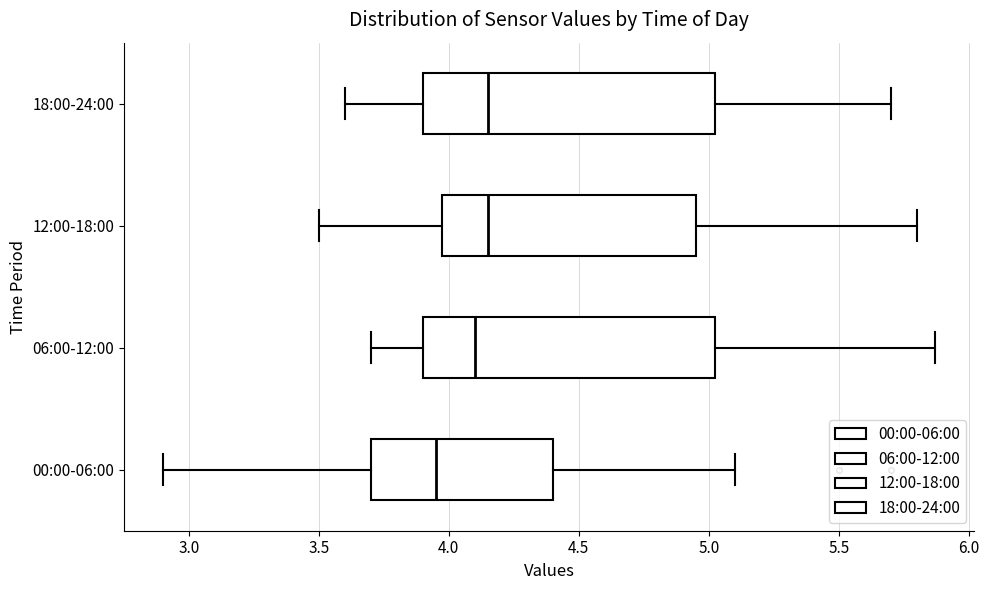

Reading bottom to top, read every box against the x-axis: the position of its median line, the range the box covers, and the ends of its whiskers. The values are not printed on the chart, so give them approximately, as read against the axis.

00:00-06:00: median 3.95, box 3.70 to 4.40, whiskers 2.90 to 5.10
06:00-12:00: median 4.10, box 3.90 to 5.05, whiskers 3.70 to 5.85
12:00-18:00: median 4.15, box 4.00 to 4.95, whiskers 3.50 to 5.80
18:00-24:00: median 4.15, box 3.90 to 5.05, whiskers 3.60 to 5.70